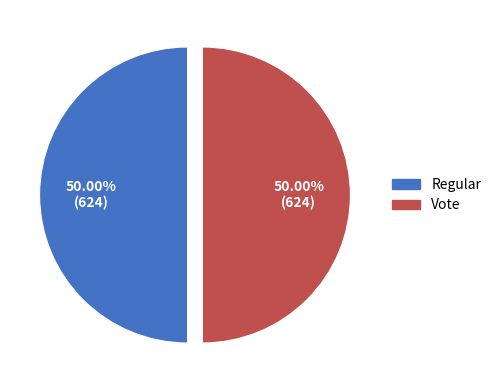

What is the ratio of the value at Regular to the value at Vote?

1.0